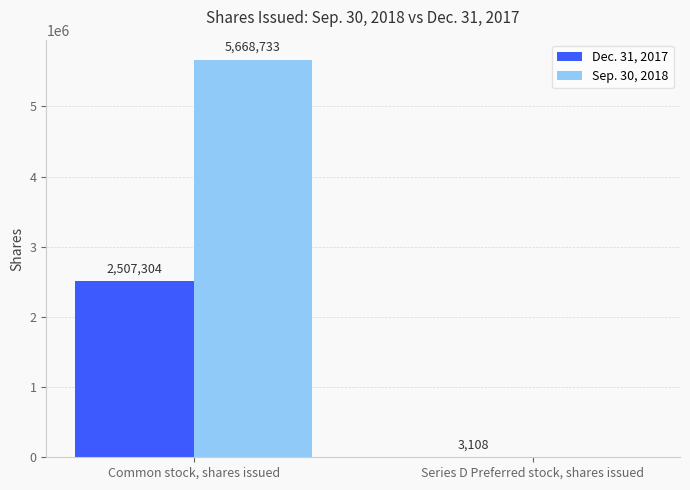

At which label is Sep. 30, 2018 closest to 2834366?

Series D Preferred stock, shares issued